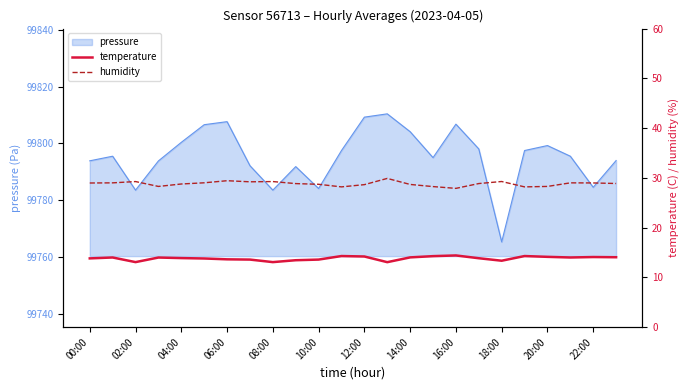

In humidity, how many points are lower than both neighbors (excluding endpoints)?

5